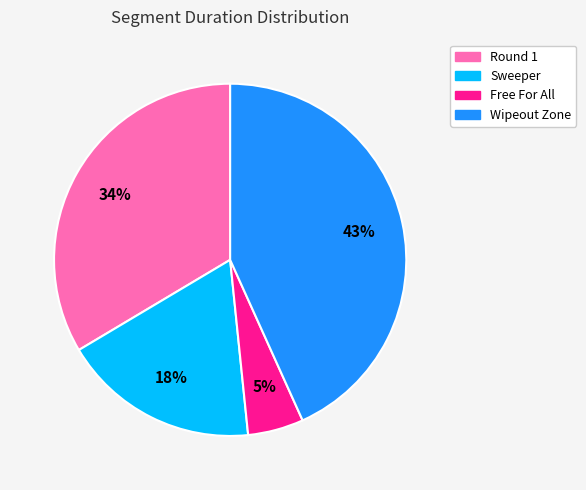

Which has a higher value, Sweeper or Round 1?

Round 1